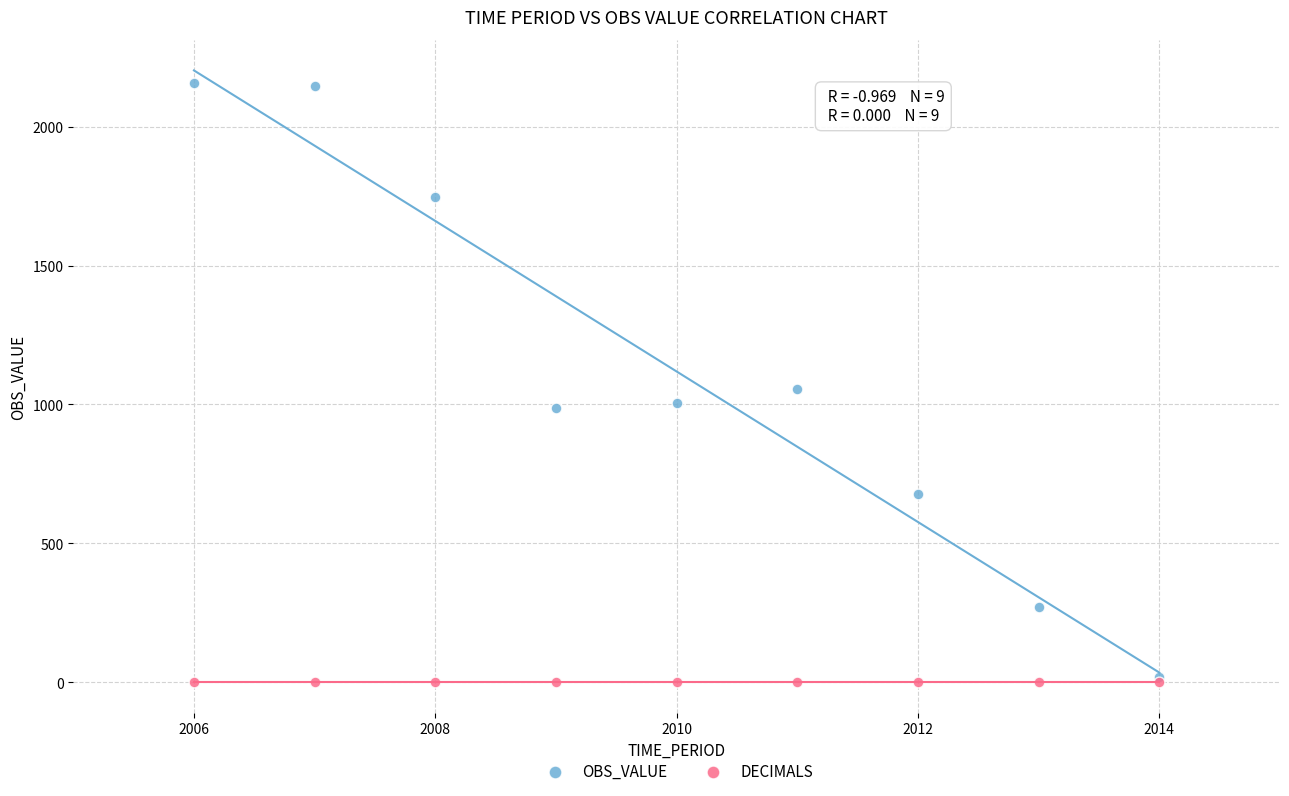

What are all the series names shown in the legend?

OBS_VALUE, DECIMALS